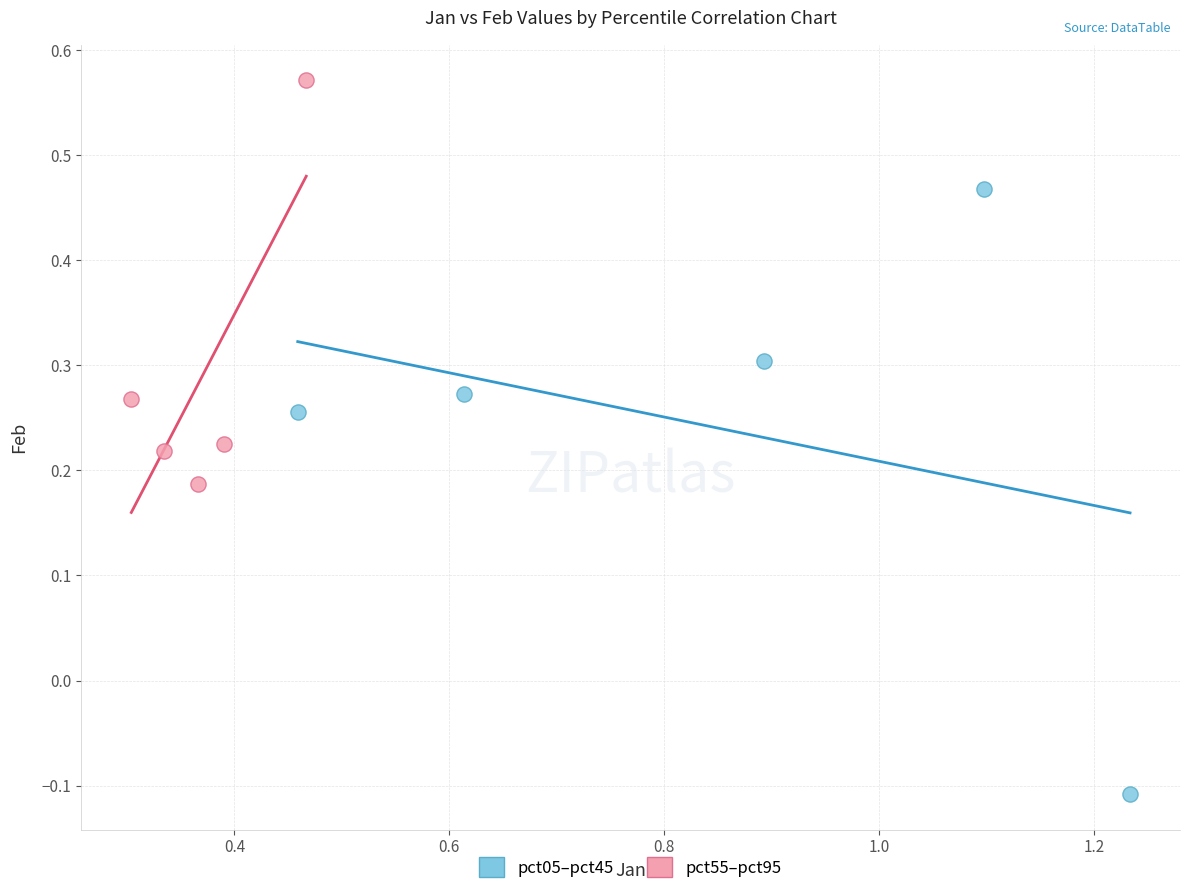

Which series has the widest spread of Y values?

pct05–pct45